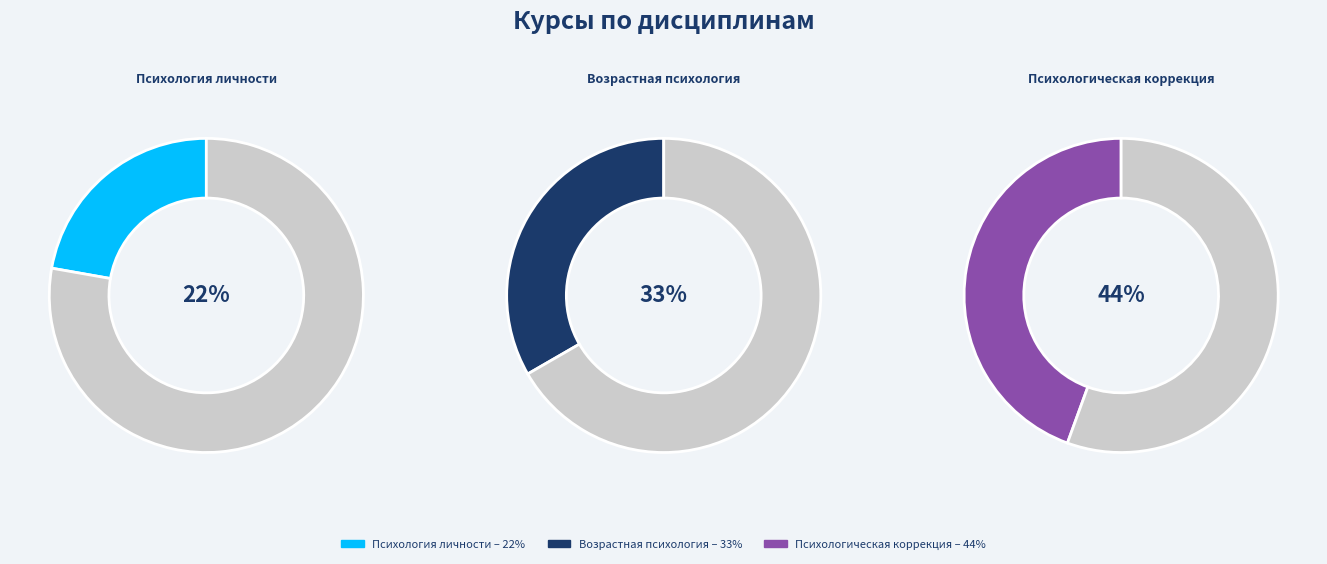

Do Психологическая коррекция and Возрастная психология together represent more than half of the pie?

Yes